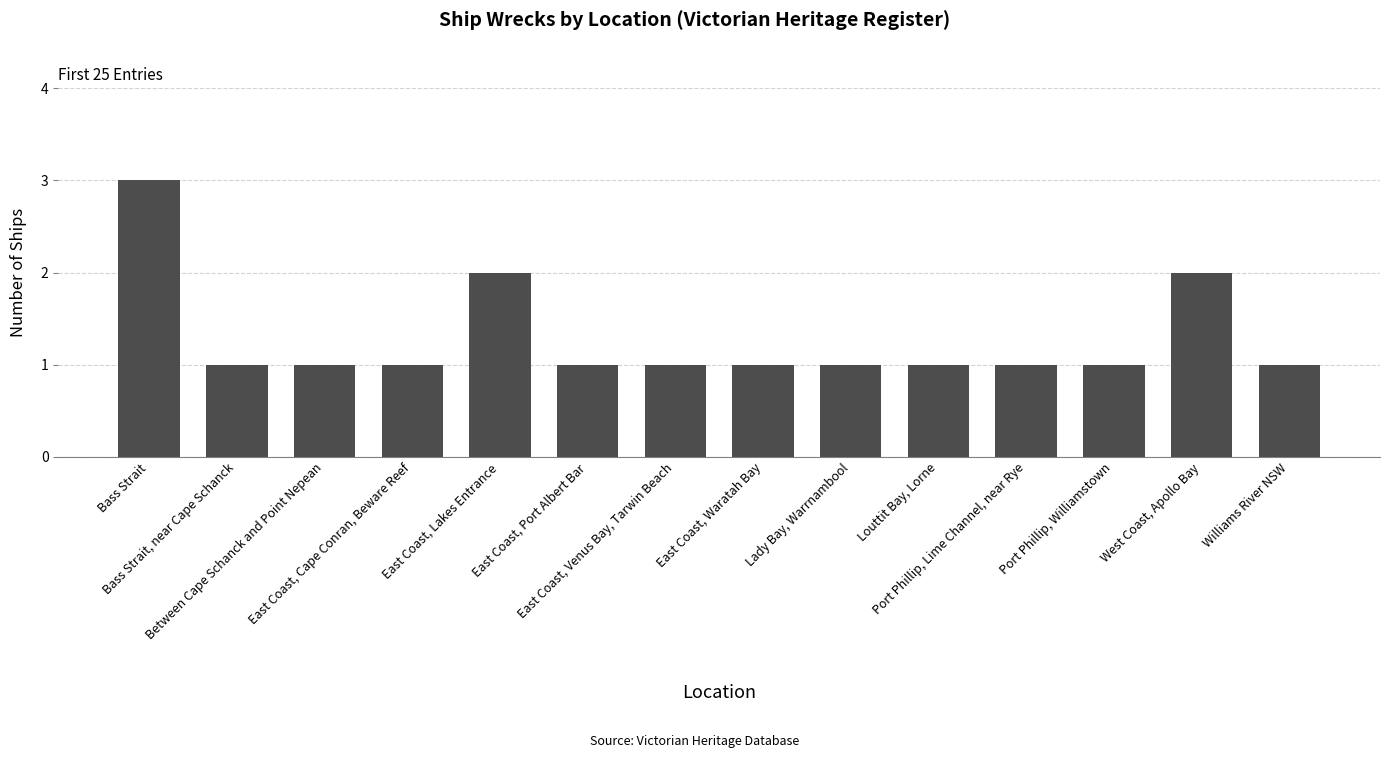

What is the difference between the second highest and second lowest values?

1